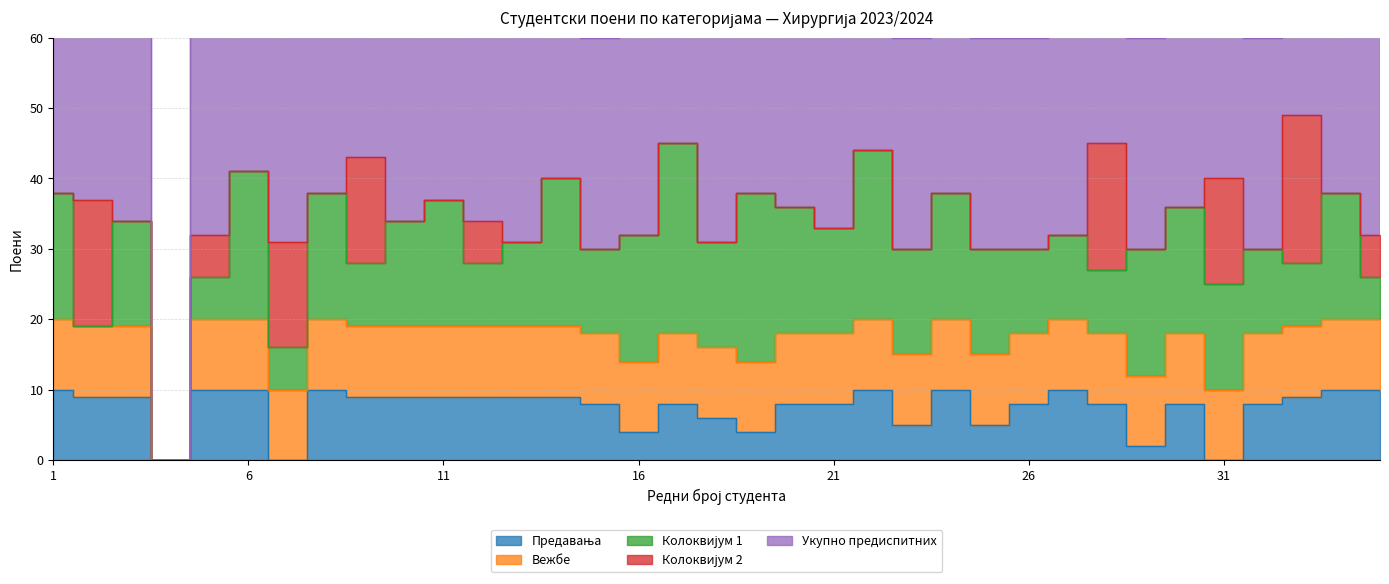

At which label does Колоквијум 1 reach its minimum?

2